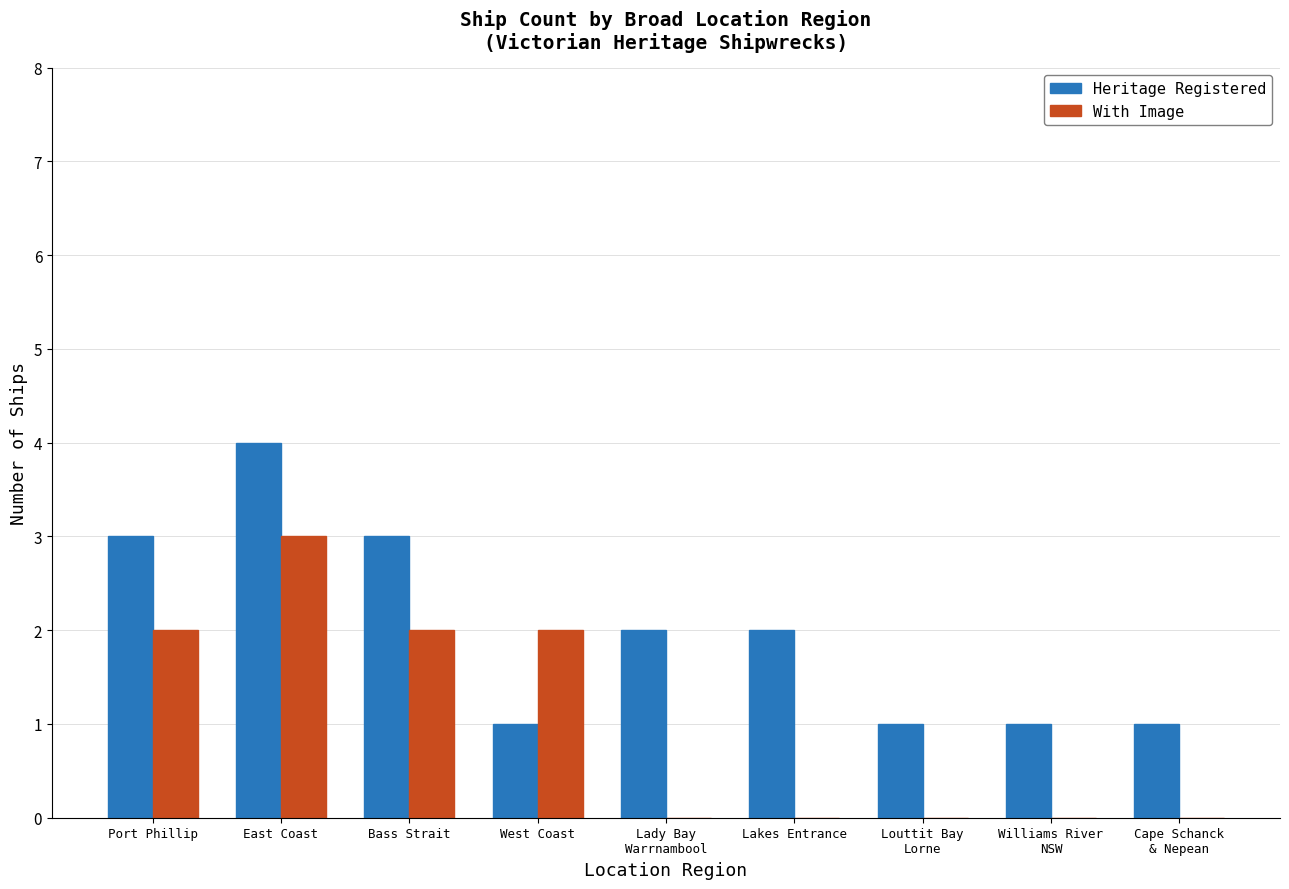

Which series has the largest total across all categories?

Heritage Registered